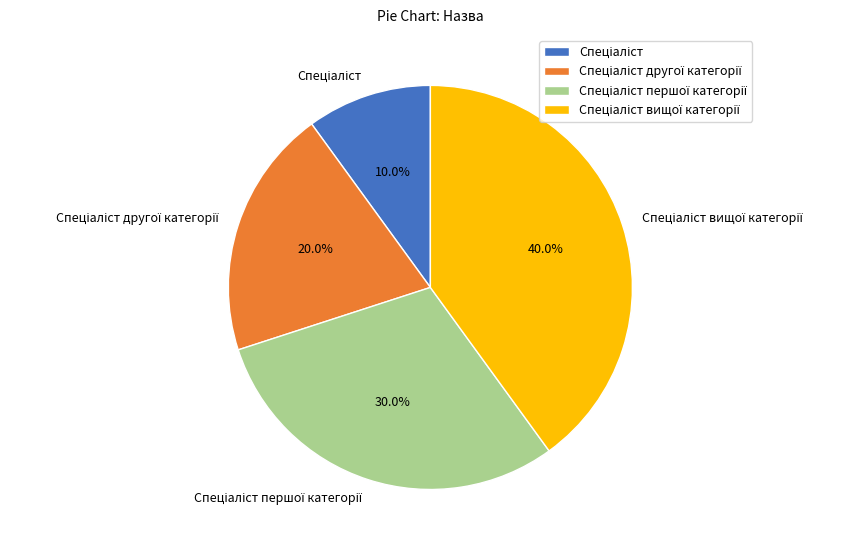

Is there a majority slice in this chart?

No